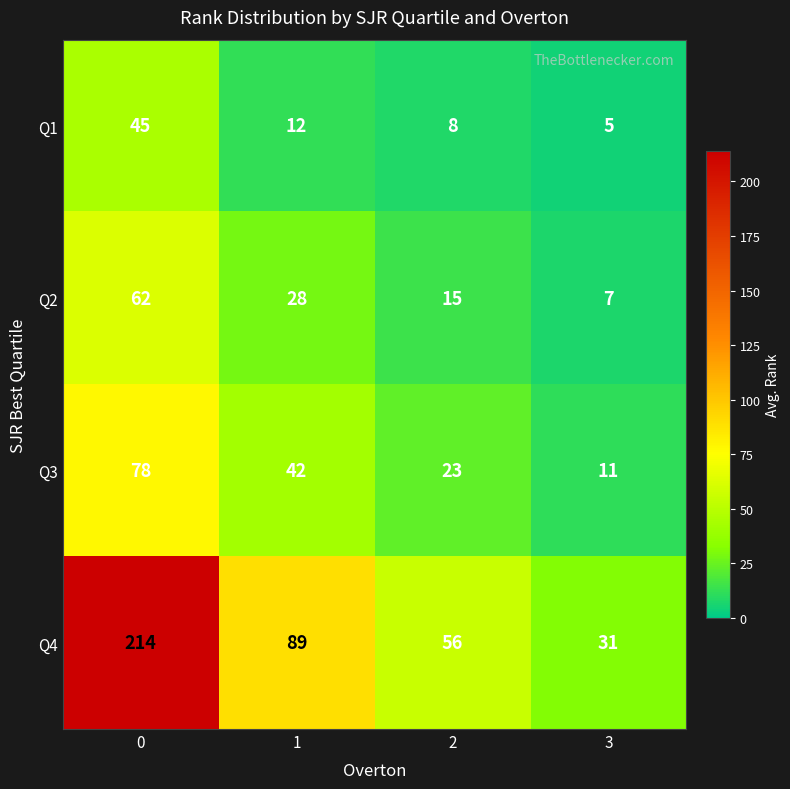

What is the difference between the highest and lowest values at 2?

48